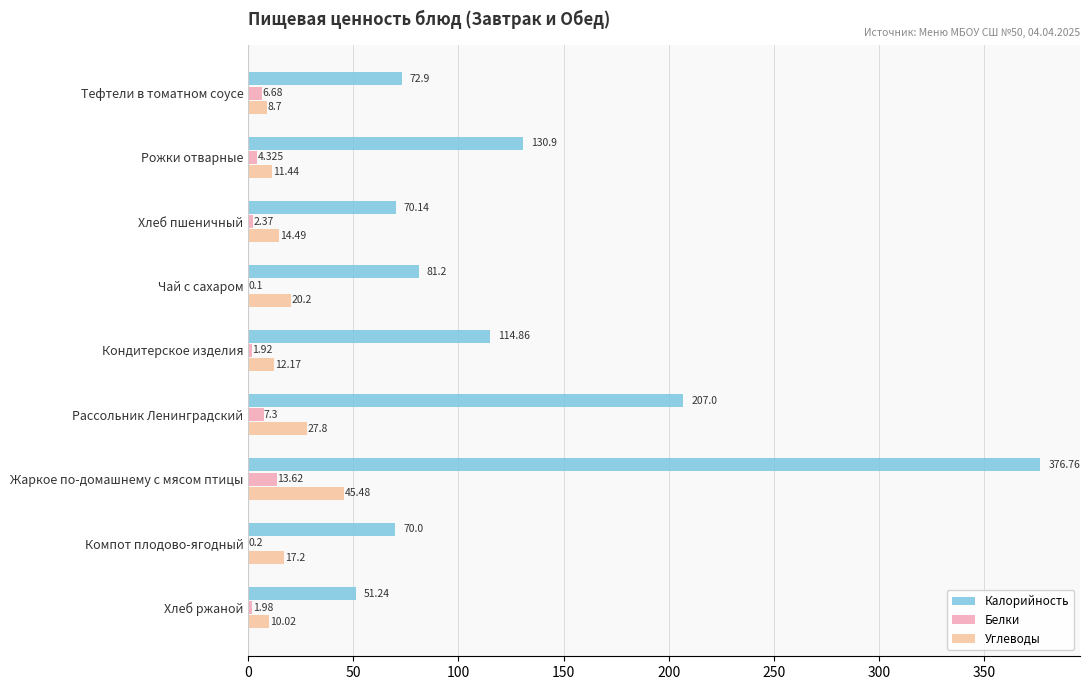

How many distinct data groups are displayed?

3